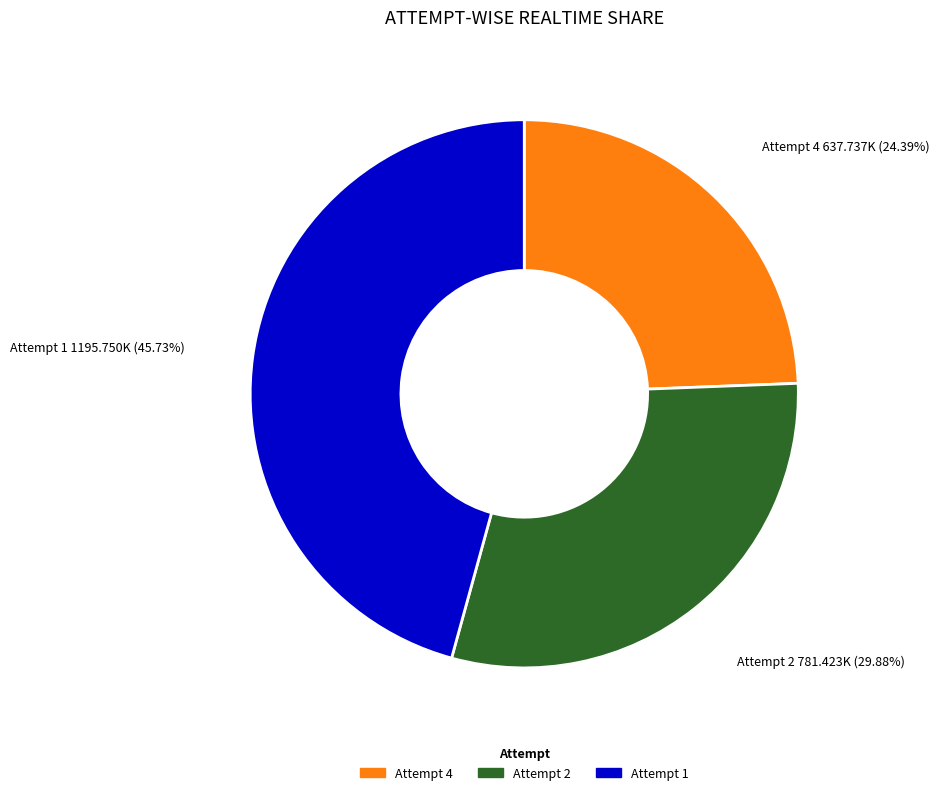

True or false: Attempt 1 accounts for 56% of the total.

False